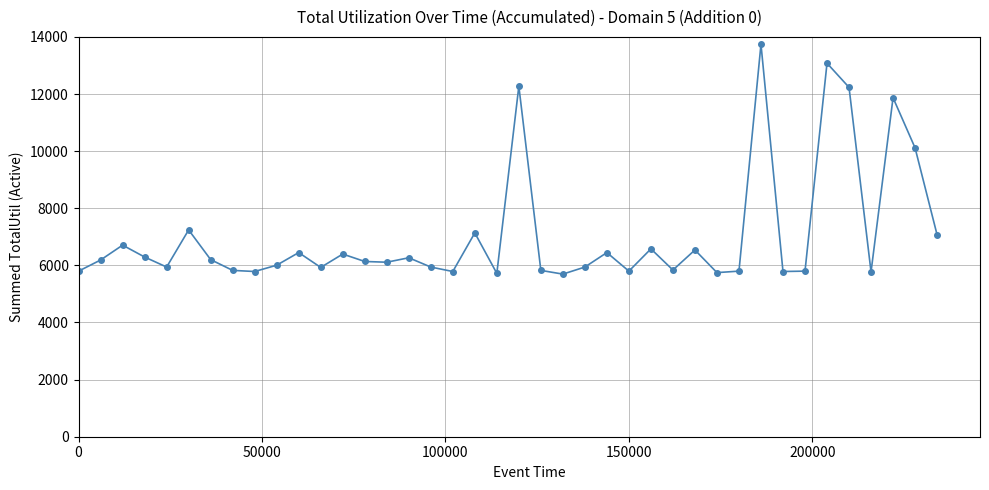

Count the number of categories in the chart.

40